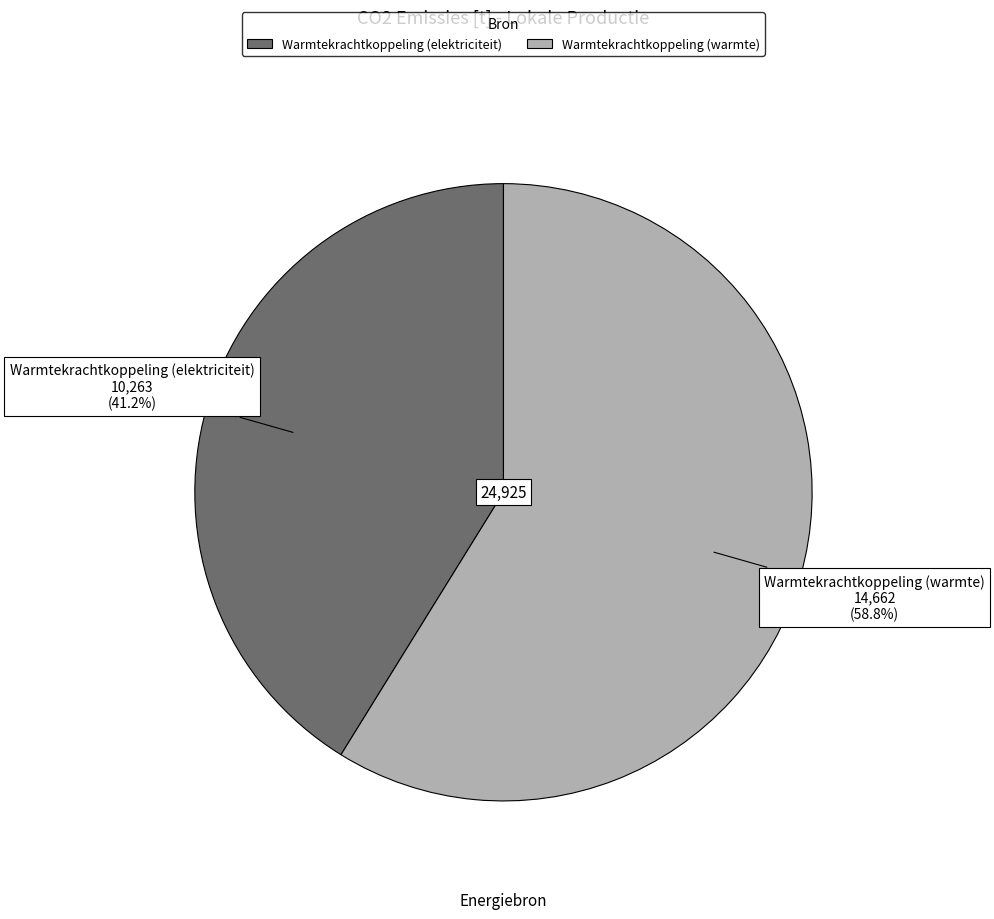

How many segments does this pie chart have?

2